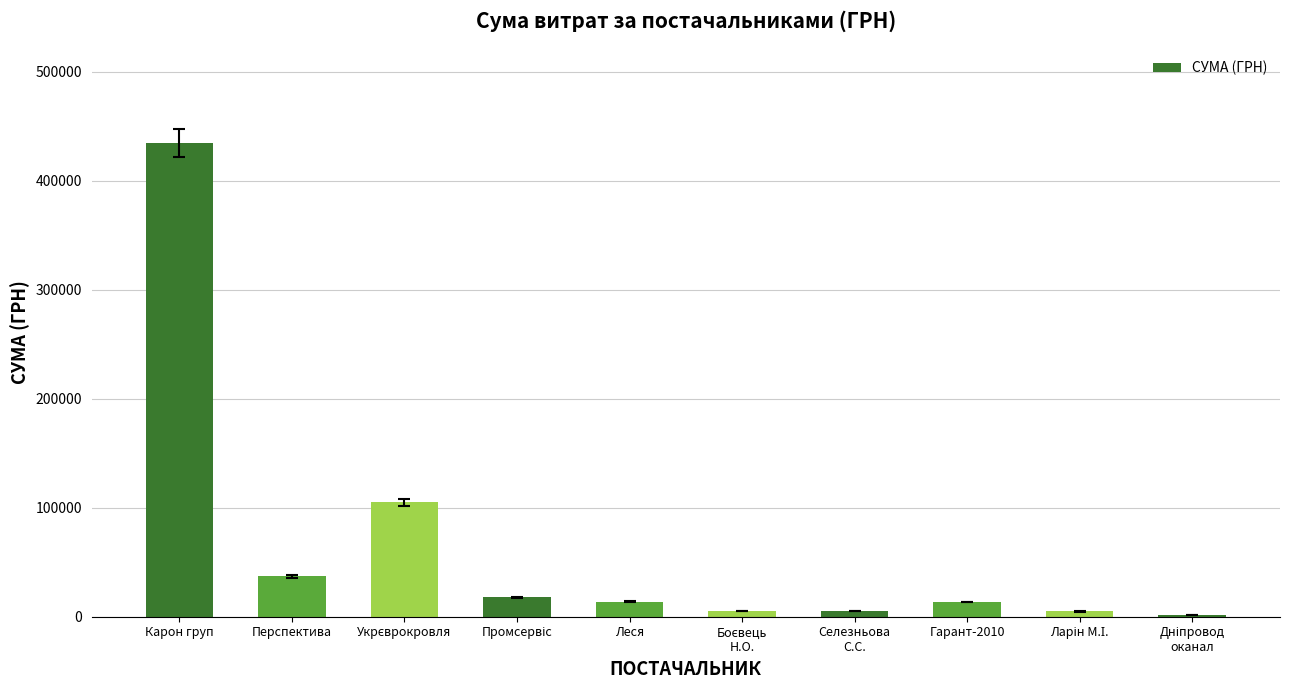

At which label does the data first exceed 13905?

Карон груп